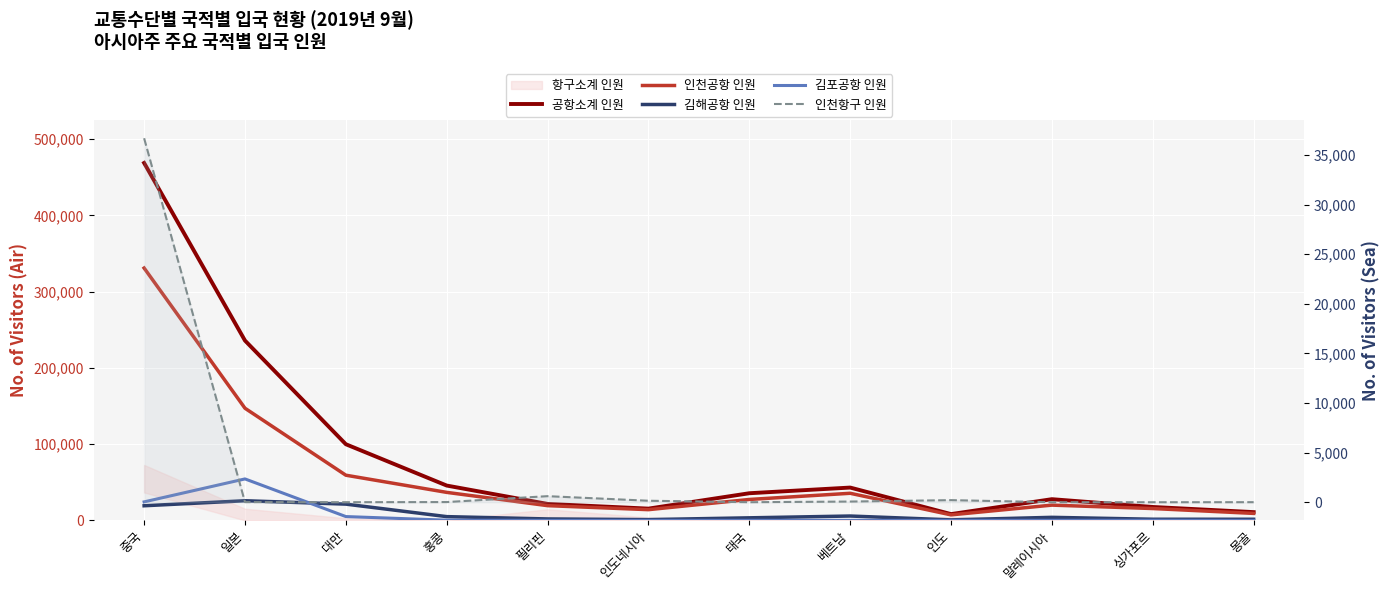

Reading left to right, what are all the values shown in this chart?

공항소계 인원: 중국=468634	일본=235782	대만=99880	홍콩=45710	필리핀=21627	인도네시아=15471	태국=35641	베트남=43085	인도=8288	말레이시아=27853	싱가포르=17628	몽골=10891
인천공항 인원: 중국=330850	일본=147064	대만=59282	홍콩=36772	필리핀=19365	인도네시아=14112	태국=27484	베트남=35589	인도=7283	말레이시아=20067	싱가포르=15582	몽골=9205
김해공항 인원: 중국=19225	일본=25807	대만=21377	홍콩=4981	필리핀=1942	인도네시아=1074	태국=3414	베트남=5778	인도=734	말레이시아=4053	싱가포르=1558	몽골=1537
김포공항 인원: 중국=24312	일본=54414	대만=5066	홍콩=343	필리핀=90	인도네시아=71	태국=141	베트남=82	인도=127	말레이시아=157	싱가포르=235	몽골=38
인천항구 인원: 중국=36683	일본=11	대만=3	홍콩=17	필리핀=611	인도네시아=149	태국=2	베트남=68	인도=211	말레이시아=0	싱가포르=0	몽골=5